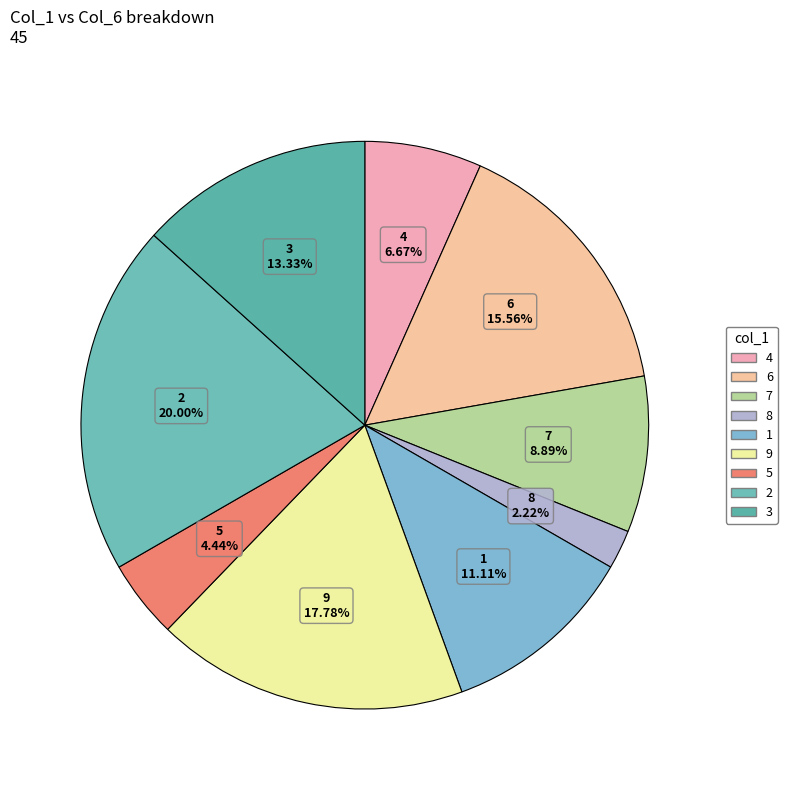

Is 1 the majority of the pie?

No